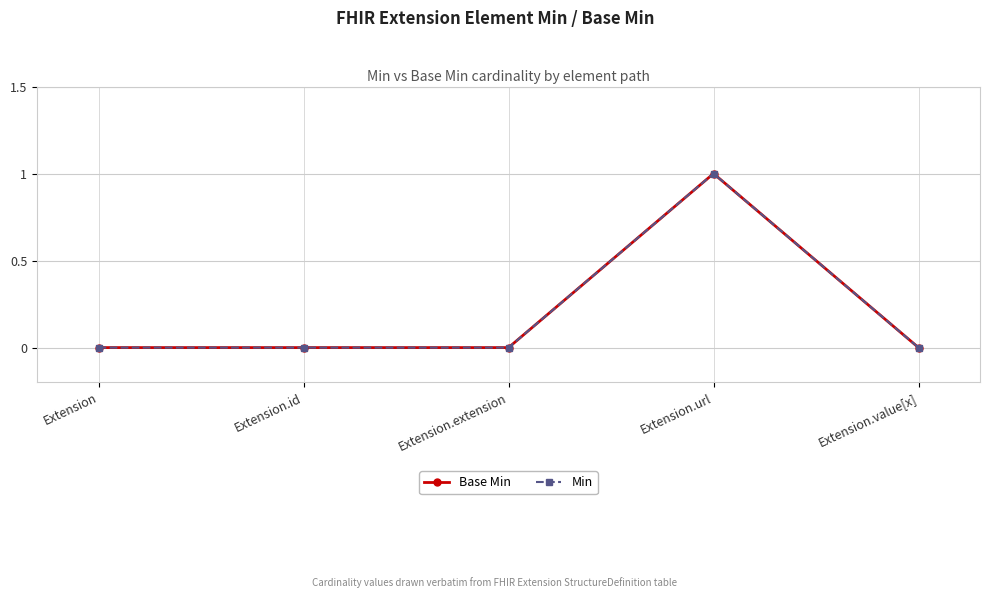

Is the value of Min at Extension greater than the value of Base Min at Extension.extension?

No